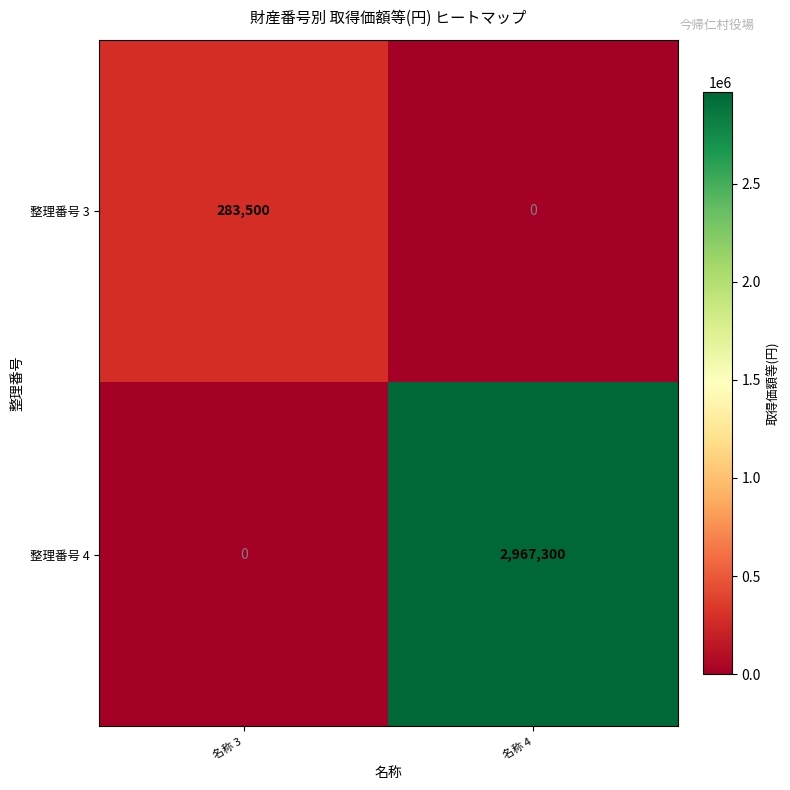

List the series in order of their peak value, highest first.

整理番号 4, 整理番号 3